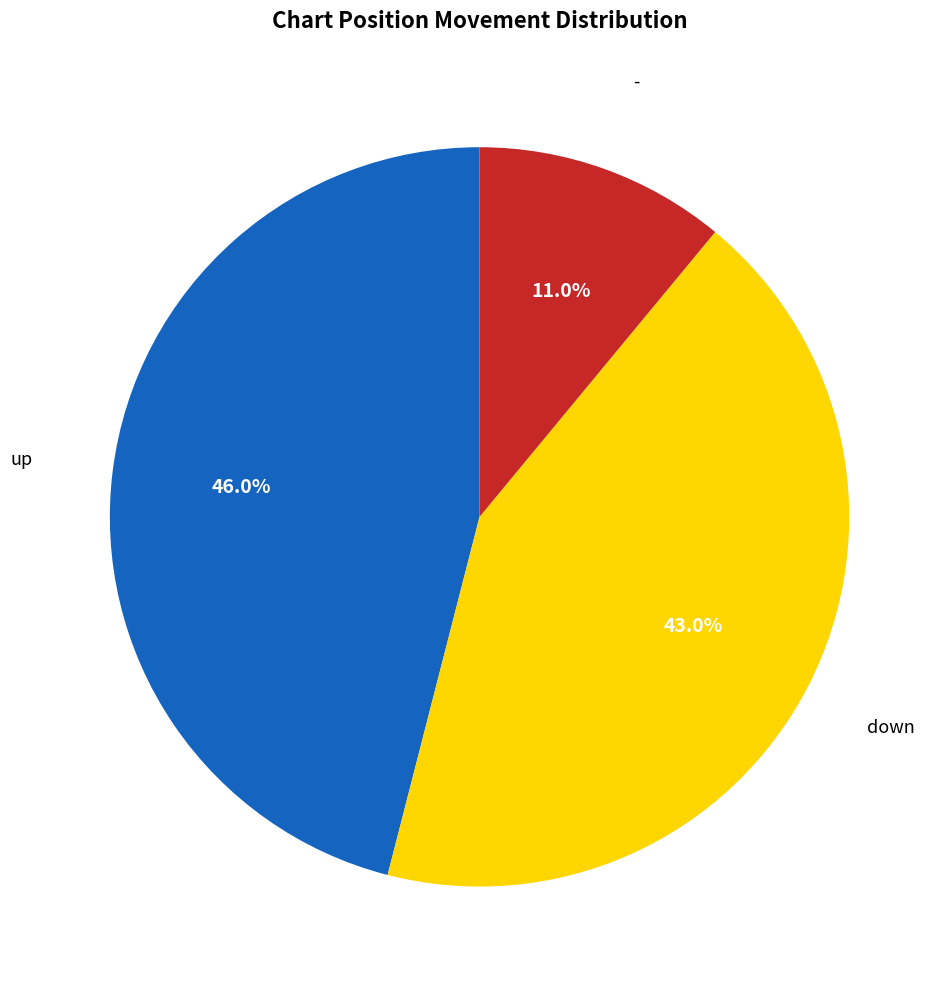

Does any single category account for the majority?

No